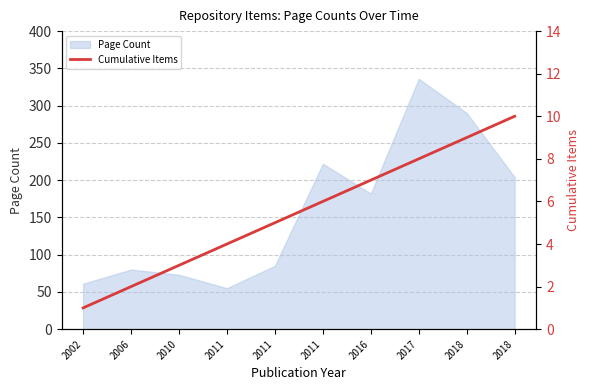

What is the average value?

6